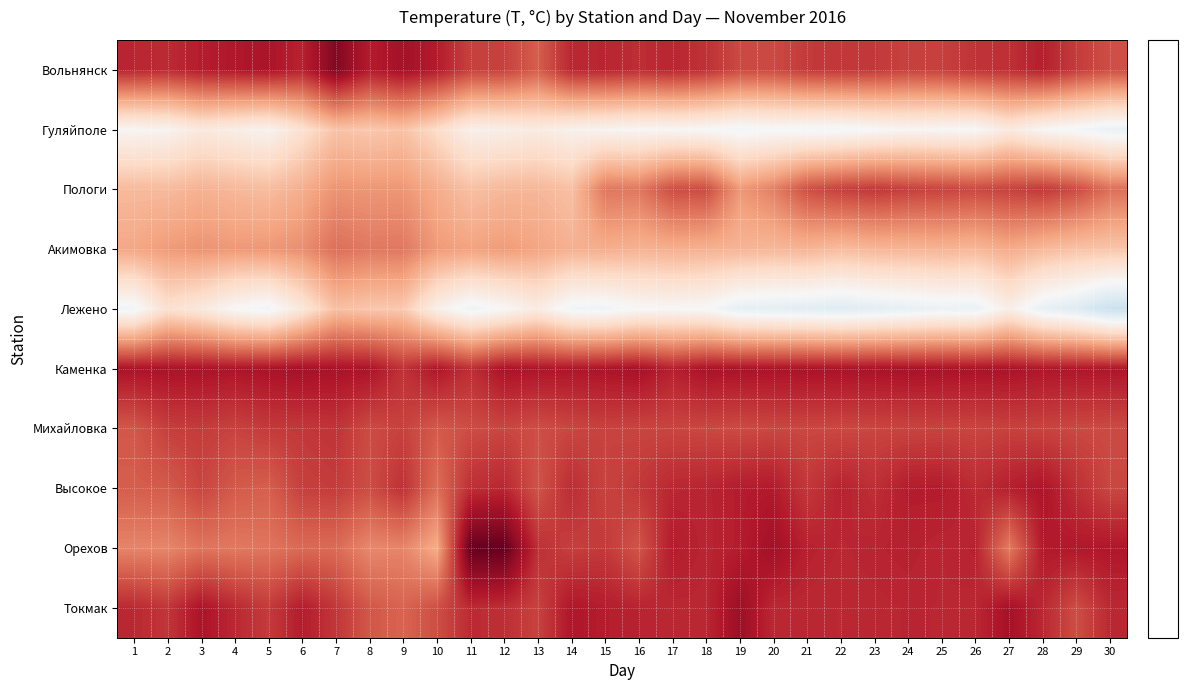

What is the total value across all series at 27?

150.6